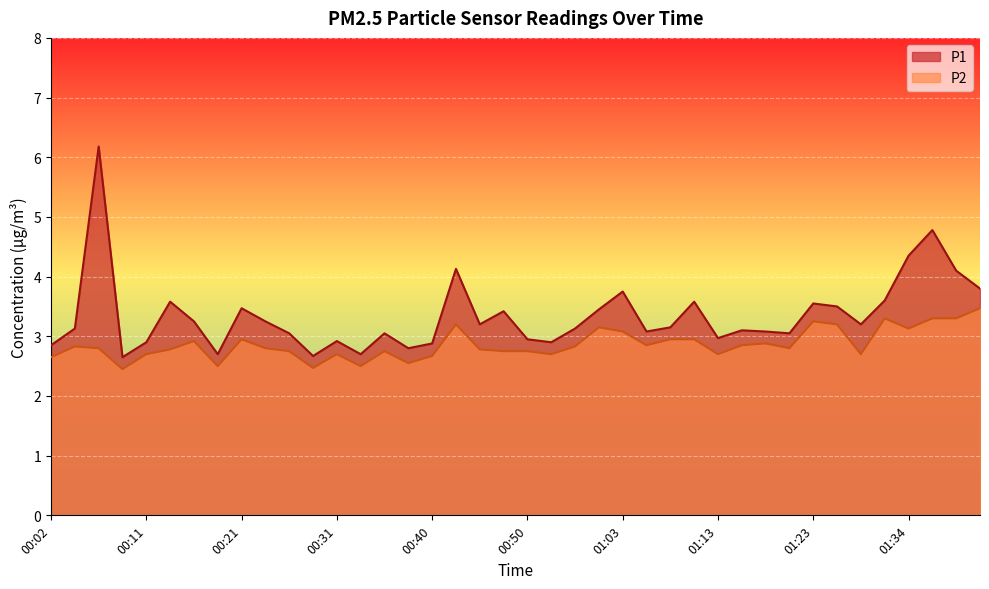

Reading left to right, extract all data points from this chart.

P1: 00:02=2.9	00:04=3.1	00:06=6.2	00:09=2.6	00:11=2.9	00:14=3.6	00:16=3.2	00:19=2.7	00:21=3.5	00:23=3.2	00:26=3.0	00:28=2.7	00:31=2.9	00:33=2.7	00:36=3.0	00:38=2.8	00:40=2.9	00:43=4.1	00:45=3.2	00:48=3.4	00:50=3.0	00:53=2.9	00:58=3.1	01:00=3.5	01:03=3.8	01:05=3.1	01:08=3.1	01:10=3.6	01:13=3.0	01:16=3.1	01:18=3.1	01:21=3.0	01:23=3.5	01:26=3.5	01:28=3.2	01:31=3.6	01:34=4.3	01:39=4.8	01:41=4.1	01:44=3.8
P2: 00:02=2.6	00:04=2.8	00:06=2.8	00:09=2.5	00:11=2.7	00:14=2.8	00:16=2.9	00:19=2.5	00:21=3.0	00:23=2.8	00:26=2.8	00:28=2.5	00:31=2.7	00:33=2.5	00:36=2.8	00:38=2.5	00:40=2.7	00:43=3.2	00:45=2.8	00:48=2.8	00:50=2.8	00:53=2.7	00:58=2.8	01:00=3.1	01:03=3.1	01:05=2.9	01:08=3.0	01:10=3.0	01:13=2.7	01:16=2.9	01:18=2.9	01:21=2.8	01:23=3.2	01:26=3.2	01:28=2.7	01:31=3.3	01:34=3.1	01:39=3.3	01:41=3.3	01:44=3.5